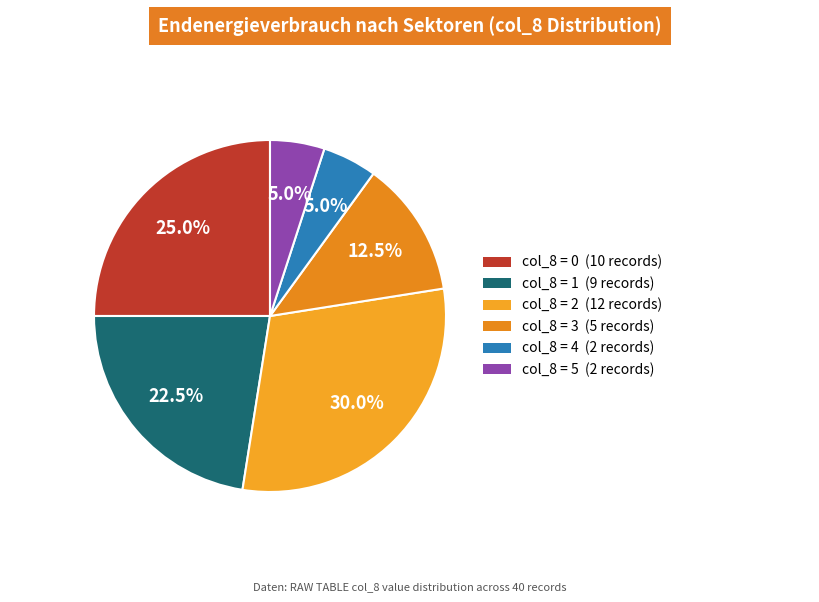

Count the number of slices in the pie.

6